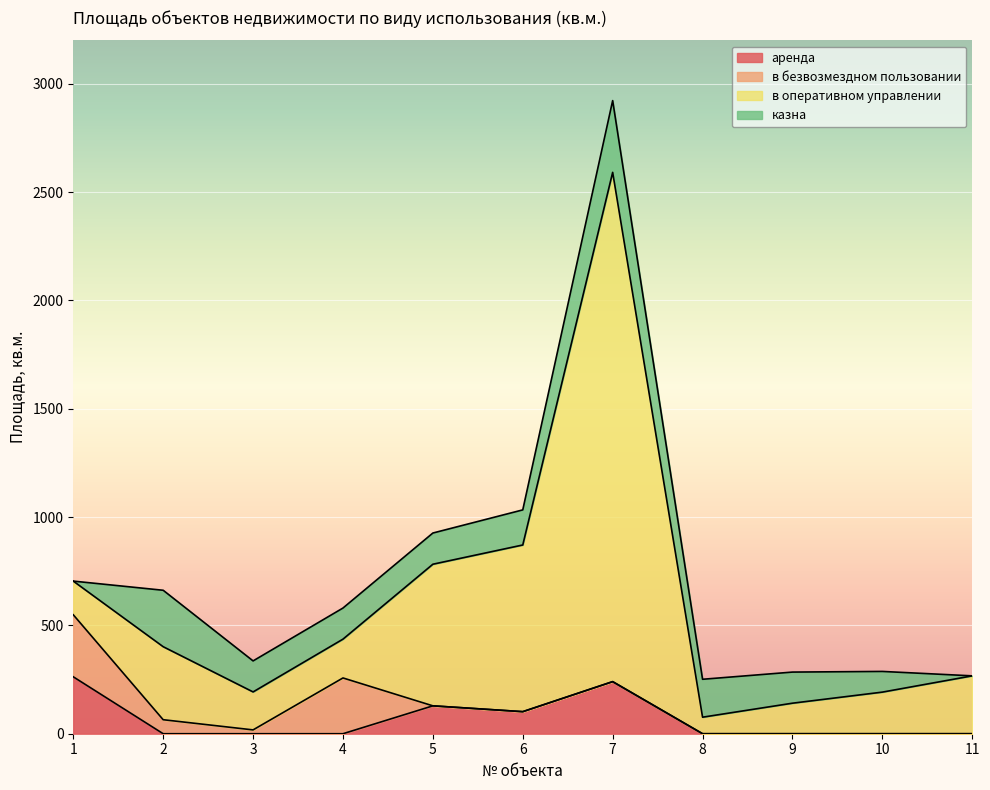

What is the total value across all series at 9?

284.5